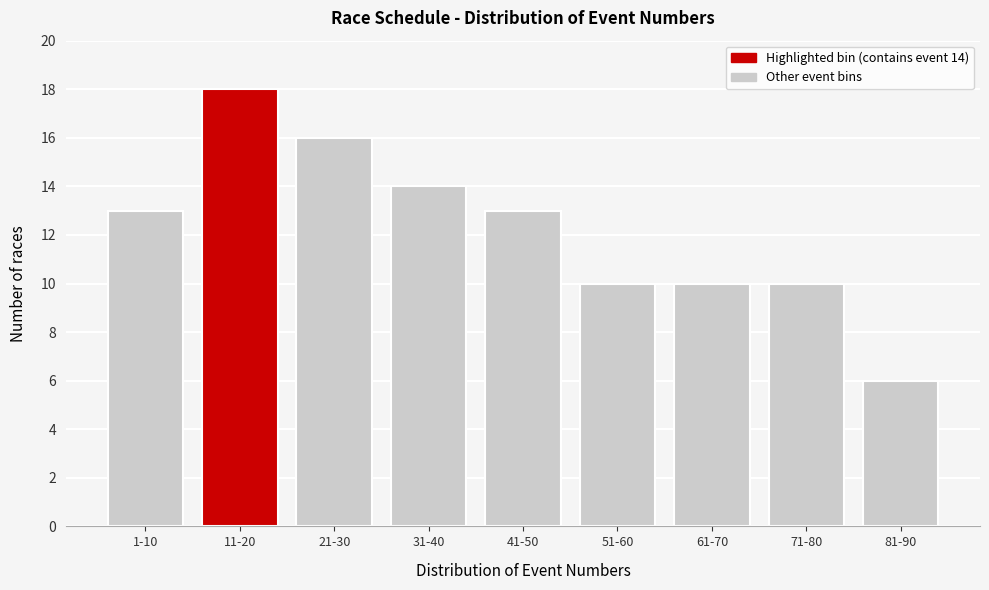

Reading left to right, extract all data points from this chart.

13	18	16	14	13	10	10	10	6